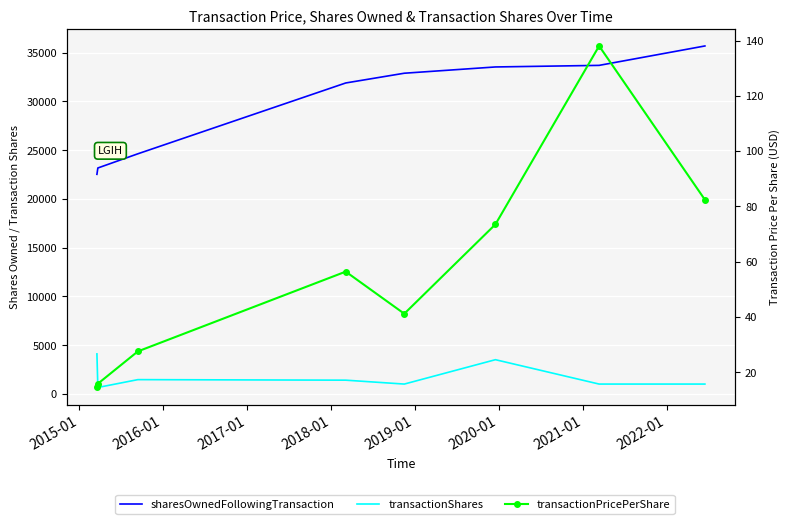

What are all the series names shown in the legend?

sharesOwnedFollowingTransaction, transactionShares, transactionPricePerShare